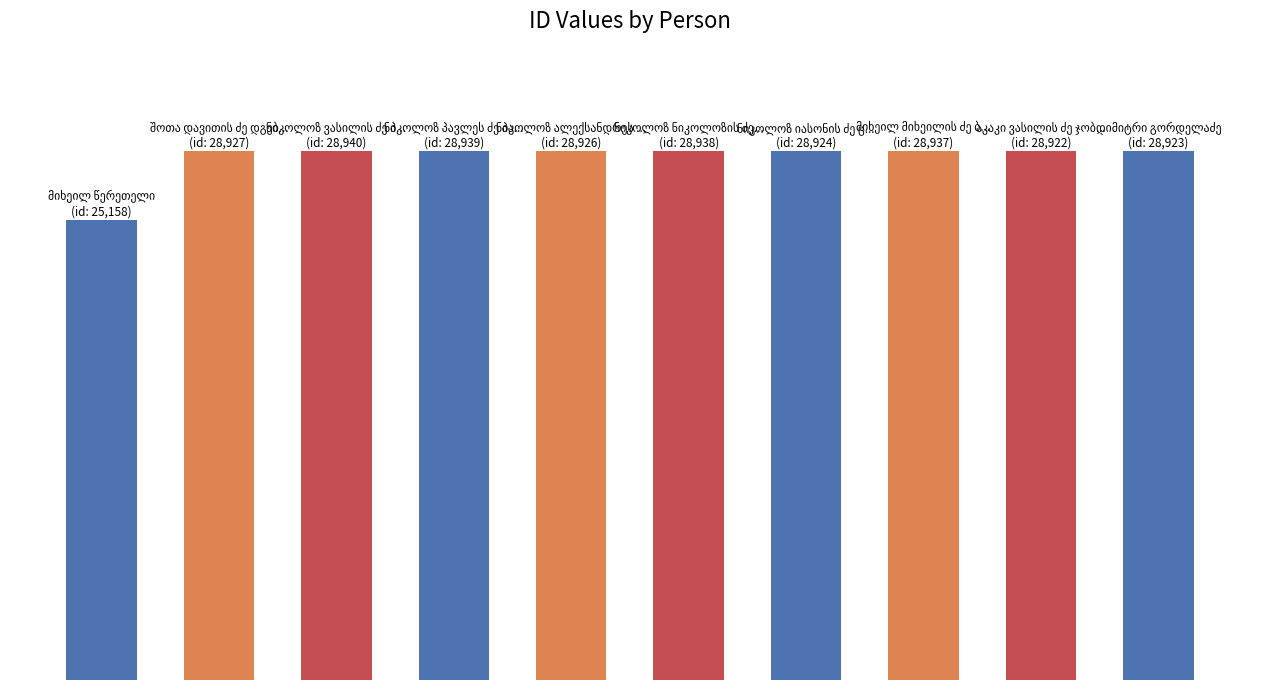

List the labels in order of value, largest first.

ნიკოლოზ ვასილის ძე პერედერა, ნიკოლოზ პავლეს ძე პადოლსკი, ნიკოლოზ ნიკოლოზის ძე სააკიანცი, მიხეილ მიხეილის ძე ბაბინი, შოთა დავითის ძე დგებუაძე, ნიკოლოზ ალექსანდრეს ძე მელიქიძე, ნიკოლოზ იასონის ძე ციციშვილი, დიმიტრი გორდელაძე, აკაკი ვასილის ძე ჯობავა, მიხეილ წერეთელი